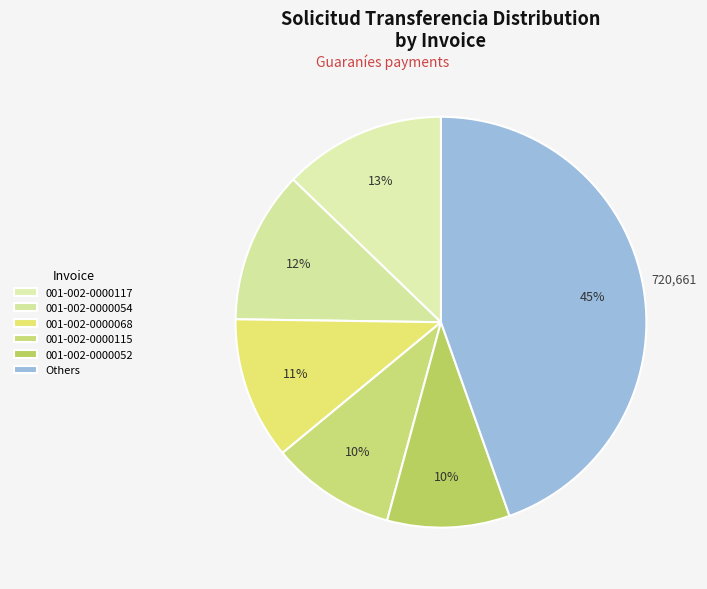

How many slices are in this pie chart?

6